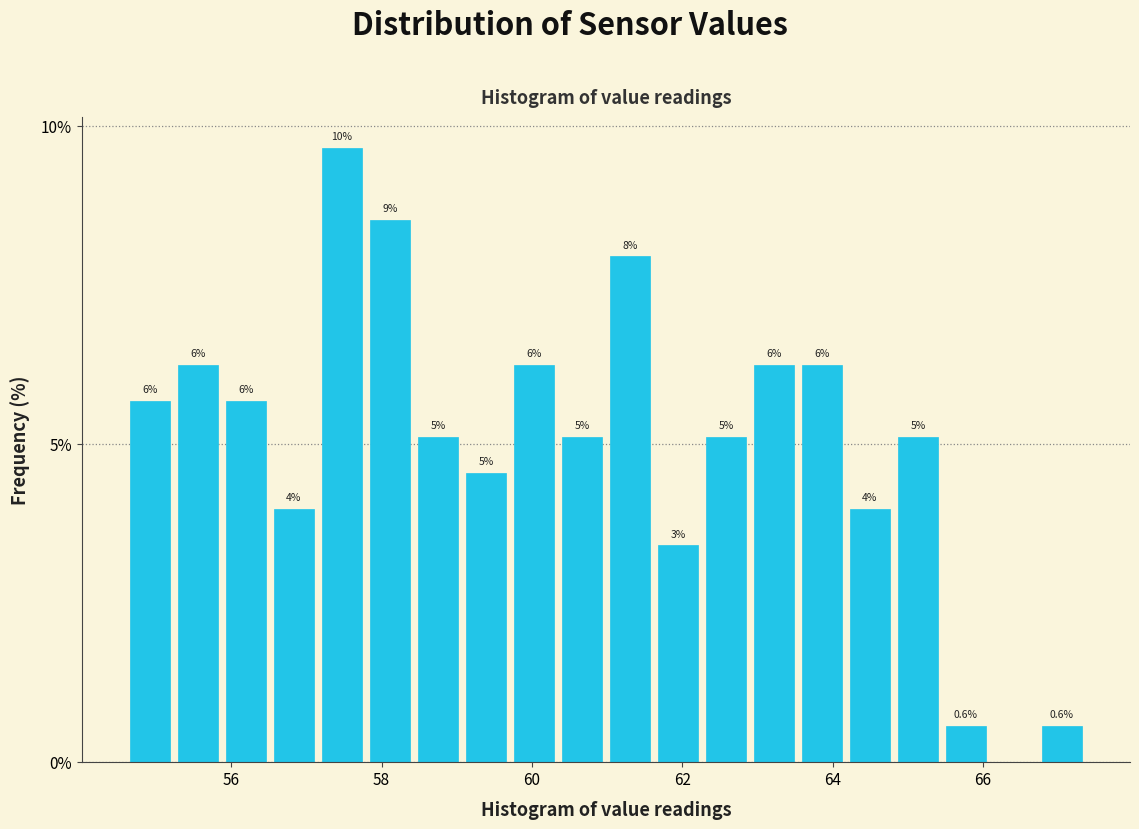

Read against the x-axis, roughly where is the centre of the tallest bar?

57.4